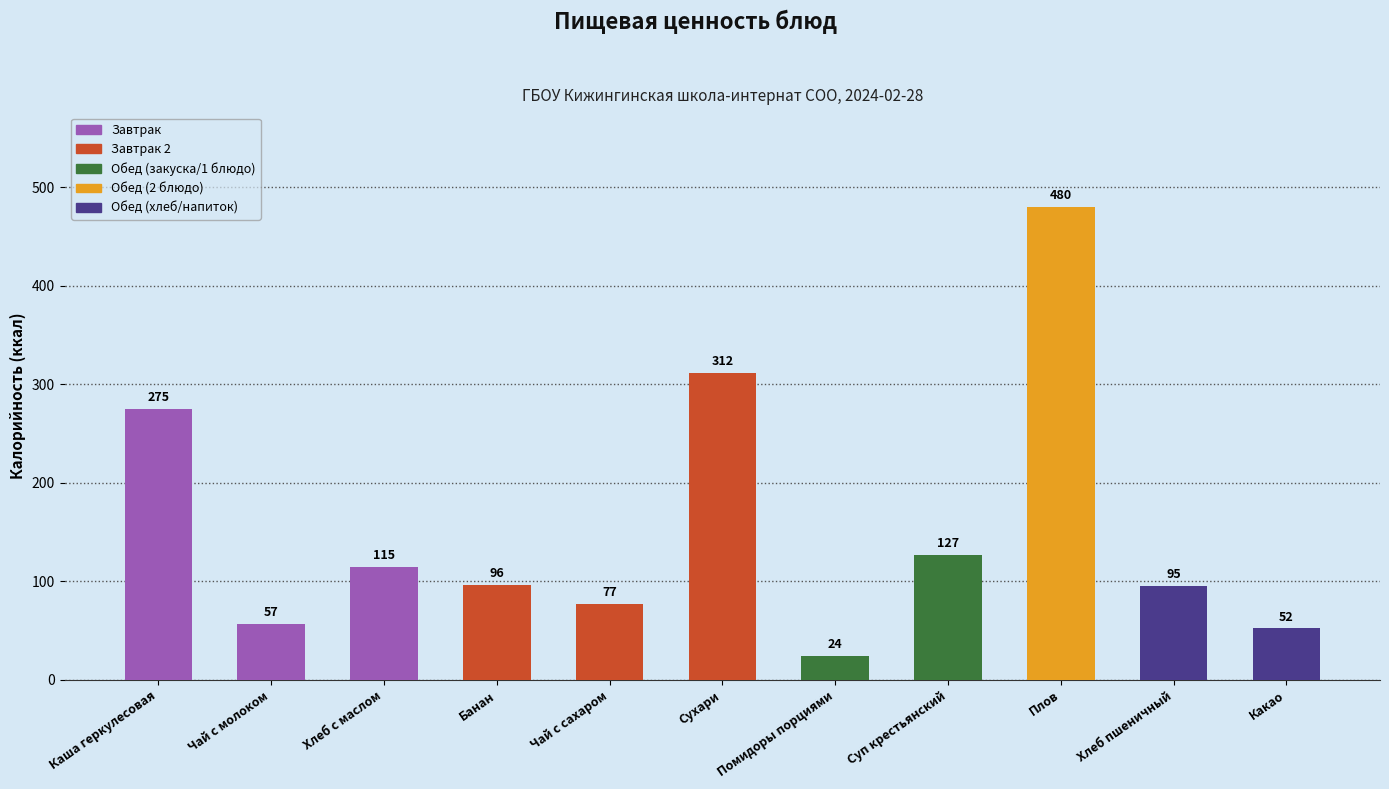

What position from the right is Суп крестьянский?

4